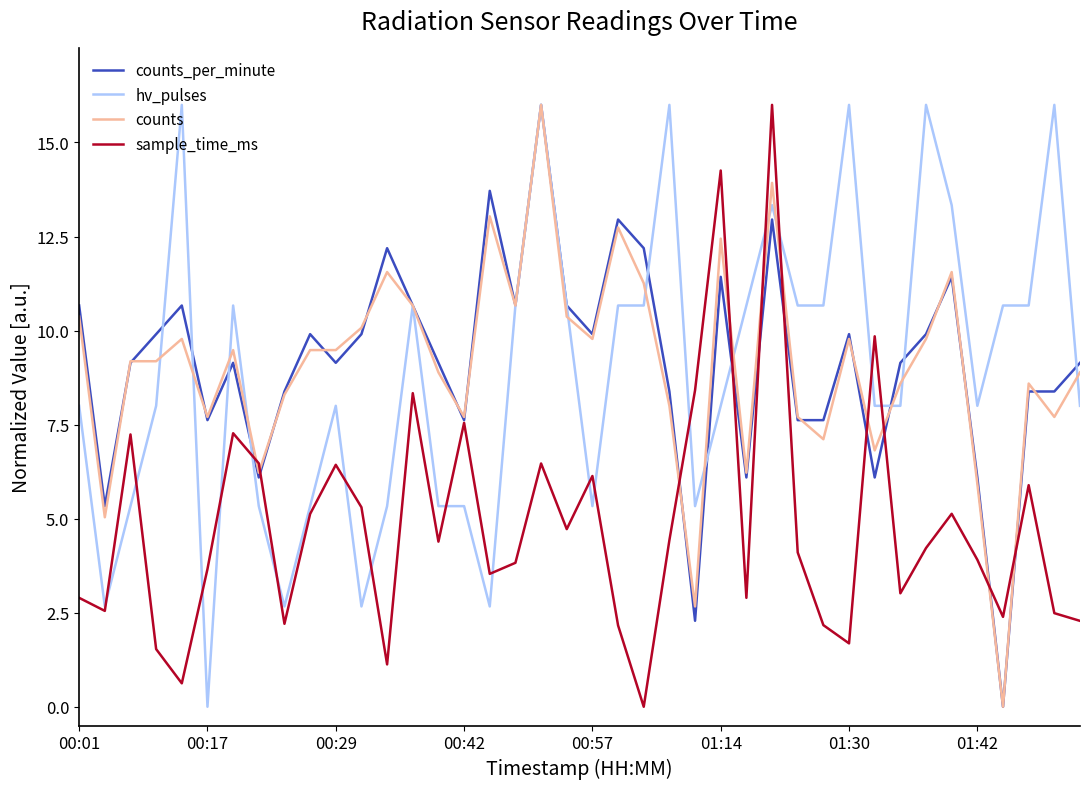

What is the highest value of the hv_pulses series?

16.0